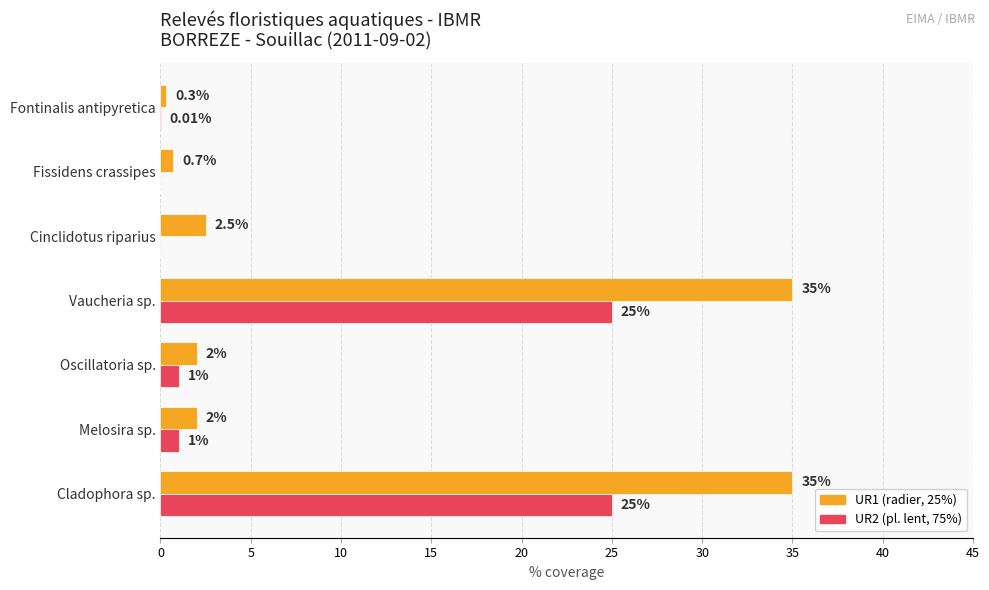

What is the total value across all series at Vaucheria sp.?

60.0